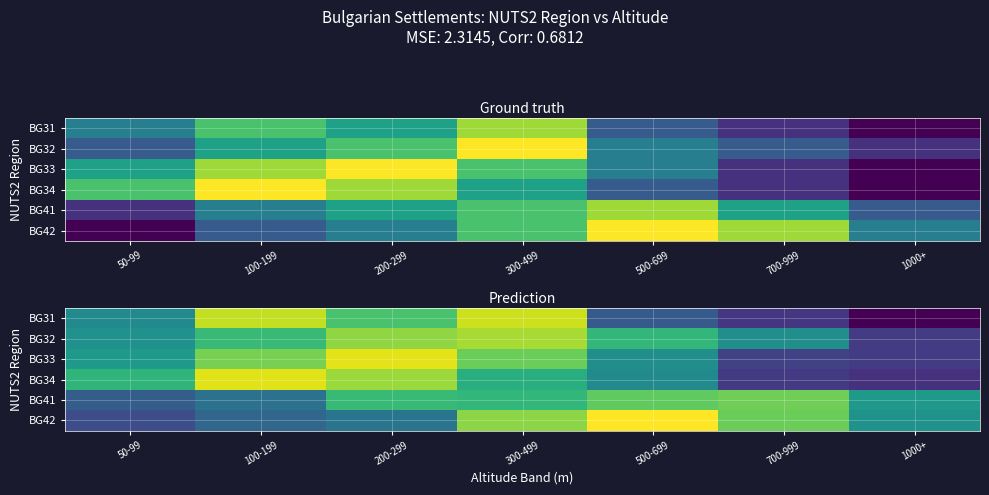

Rank the series at 500-699 from lowest to highest value.

BG31, BG34, BG33, BG32, BG41, BG42